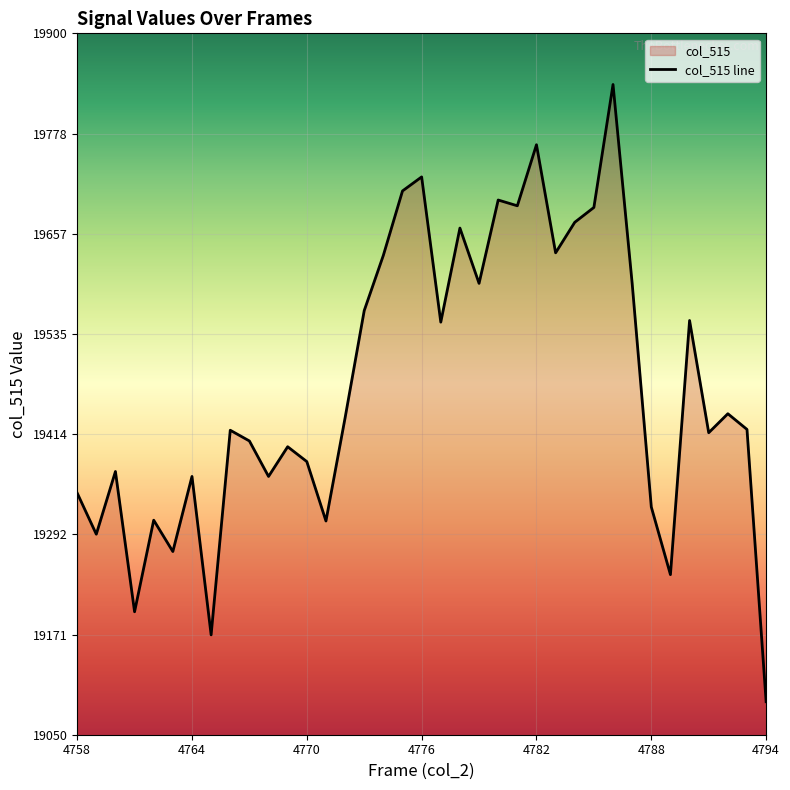

True or false: there are more than 1 points higher than both neighbors.

True